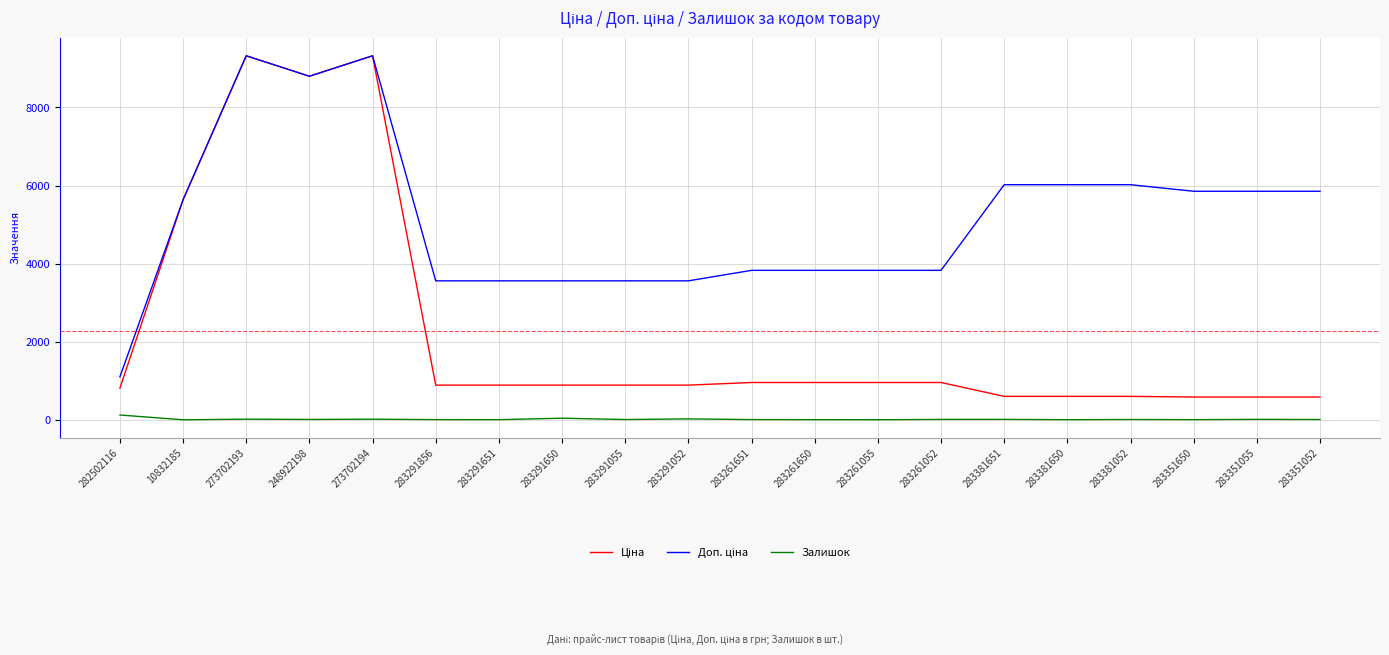

What is the maximum value shown in the chart?

9321.4